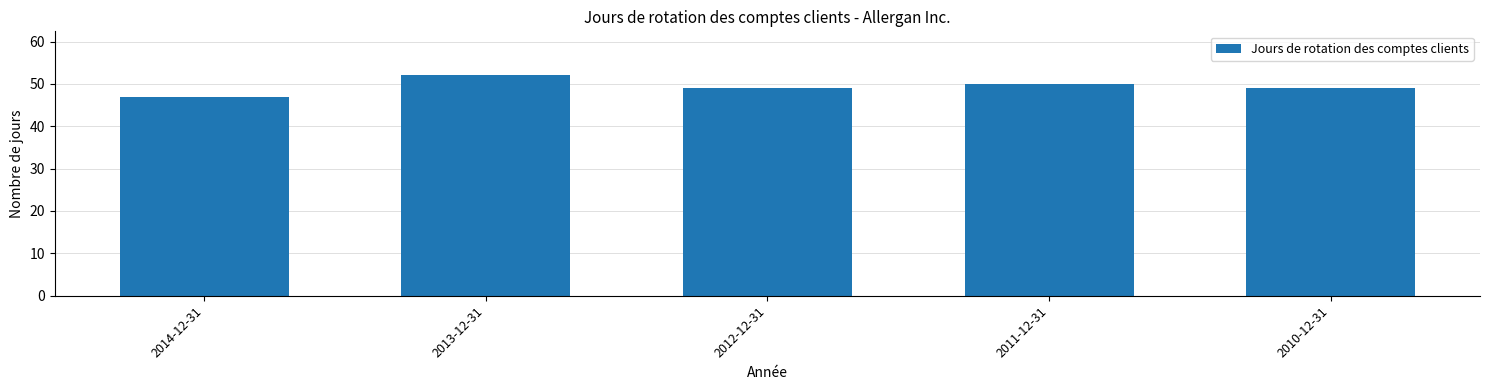

The value at 2013-12-31 is 52. True or false?

True